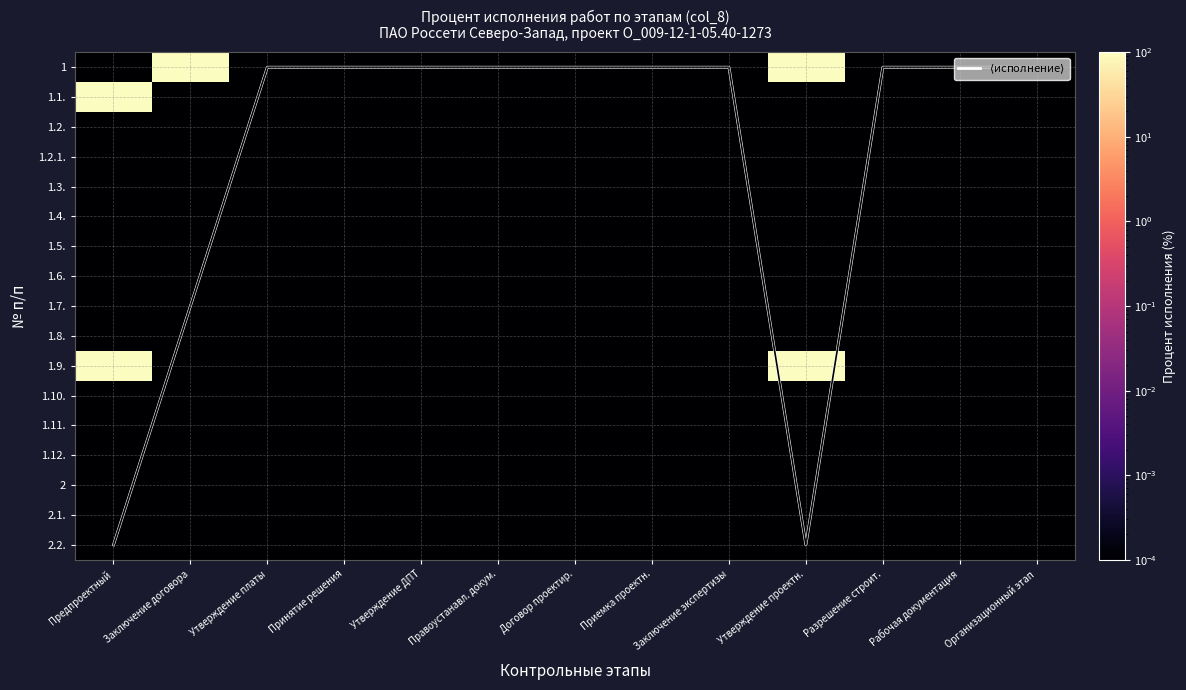

Which has a higher value, Утверждение ДПТ or Заключение экспертизы?

Утверждение ДПТ